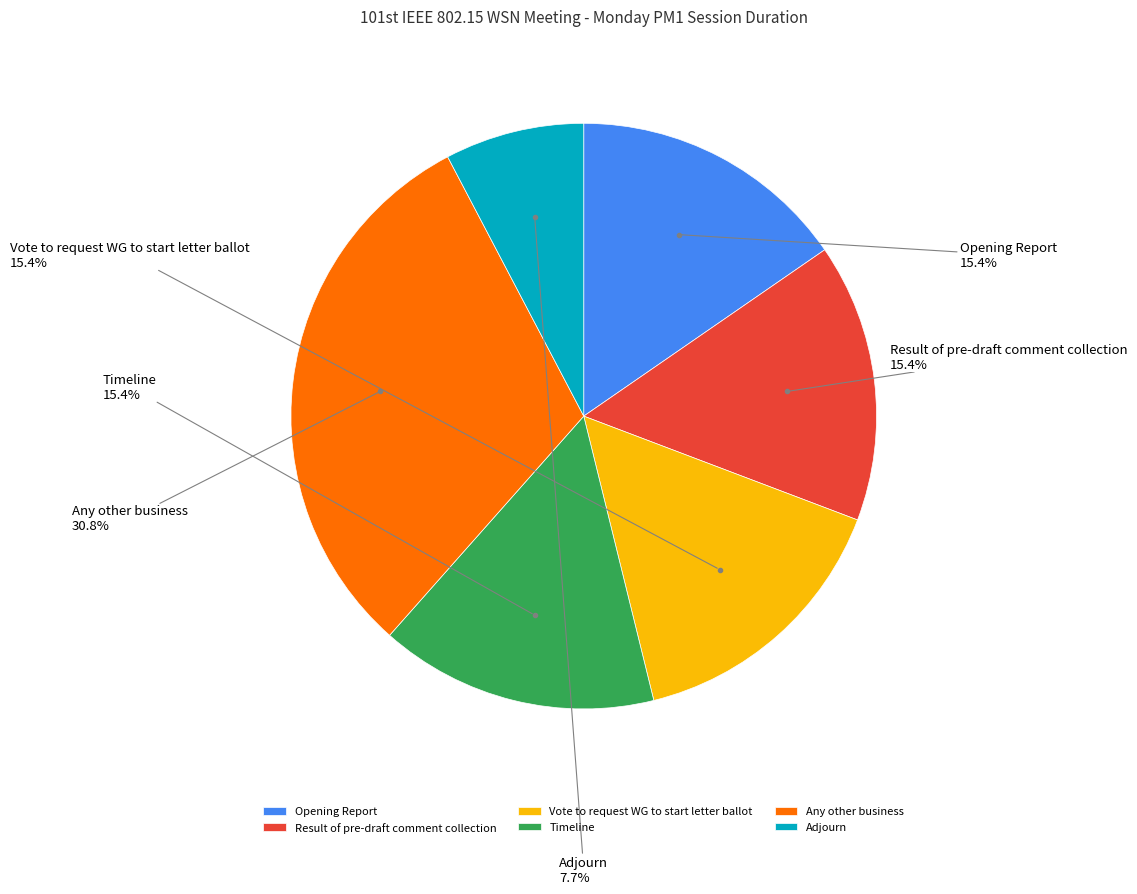

To the nearest percent, what is the average slice percentage?

17%